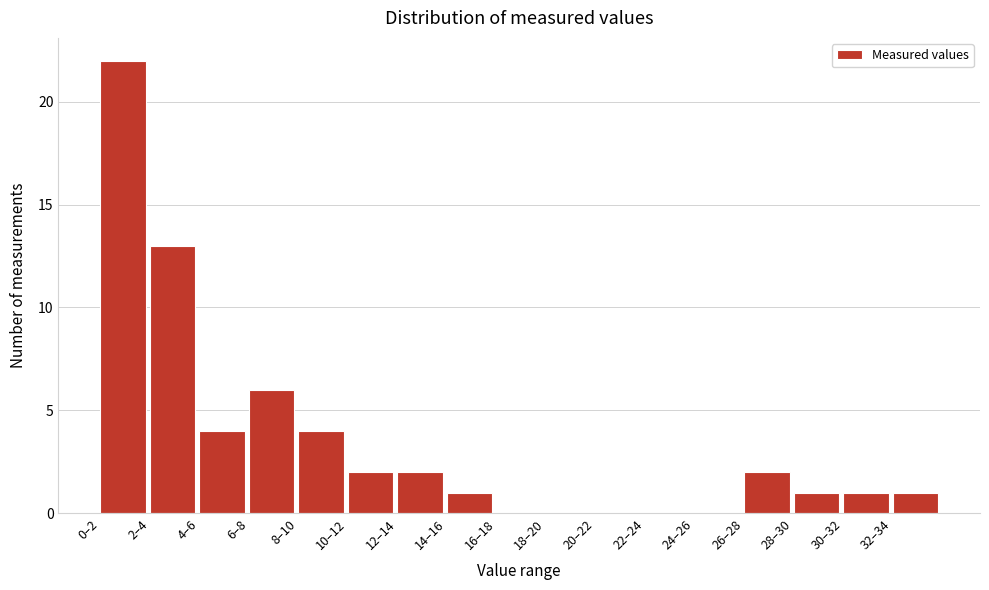

Reading right to left, list all the values displayed in this chart.

32–34=1	30–32=1	28–30=1	26–28=2	24–26=0	22–24=0	20–22=0	18–20=0	16–18=0	14–16=1	12–14=2	10–12=2	8–10=4	6–8=6	4–6=4	2–4=13	0–2=22